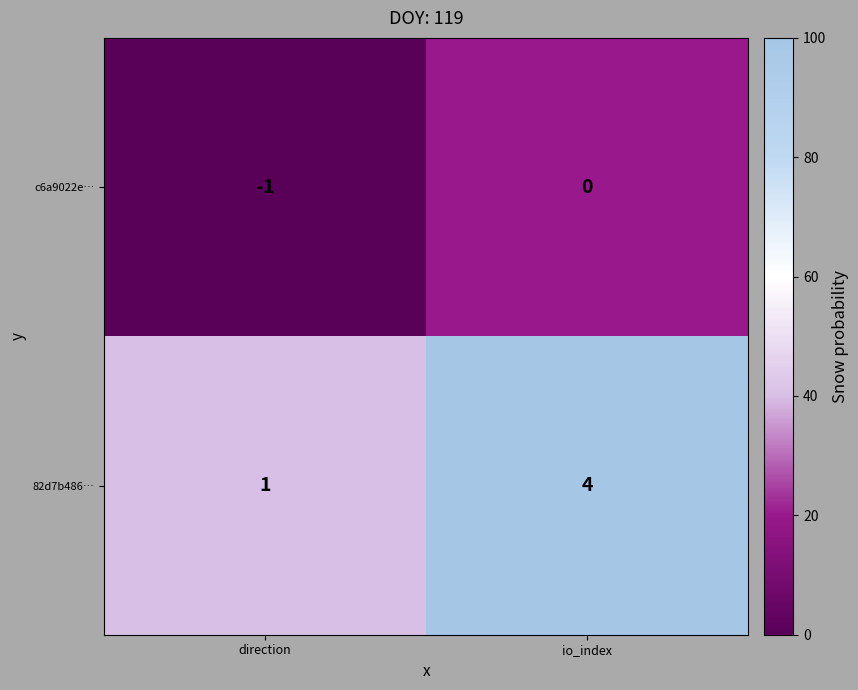

Reading left to right, list all the values displayed in this chart.

c6a9022e…: -1	0
82d7b486…: 1	4